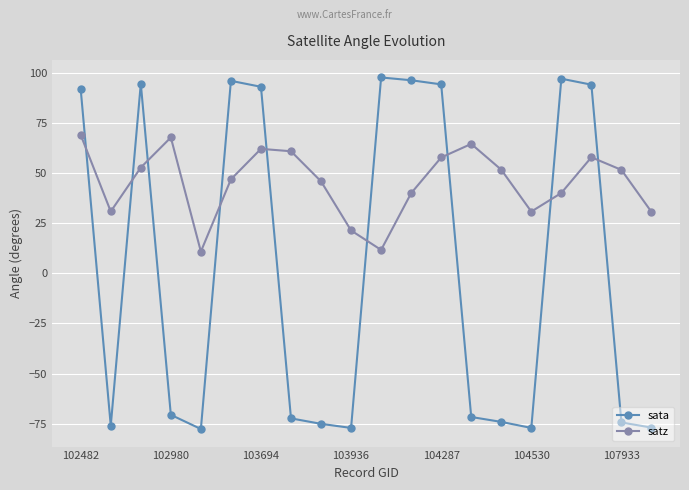

How many values in sata are below zero?

11